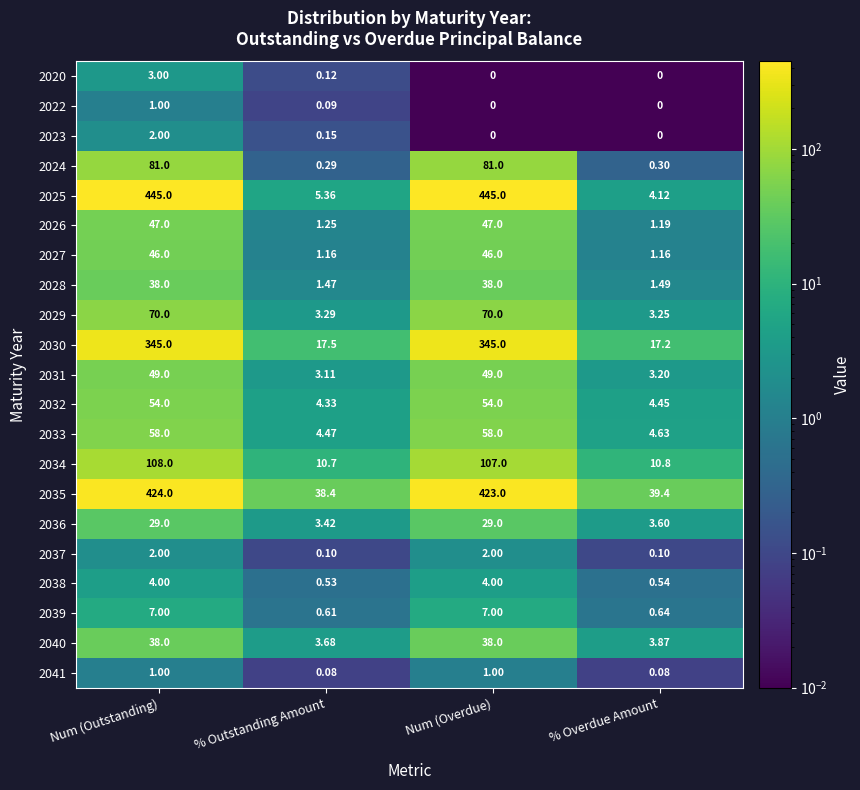

At which label is 2029 closest to 36?

% Outstanding Amount